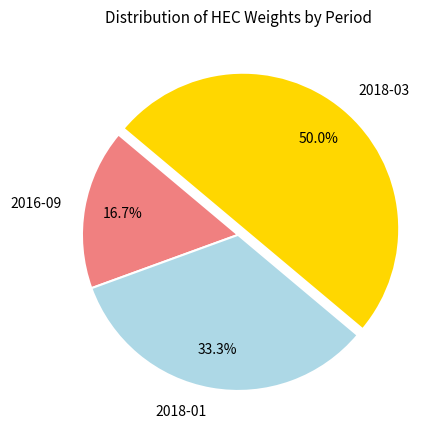

Rank the categories by value from lowest to highest.

2016-09, 2018-01, 2018-03